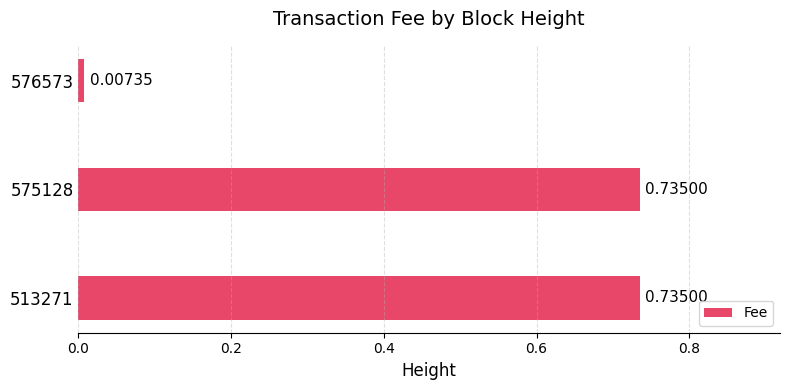

Are the bars grouped side by side (vs. stacked)?

No